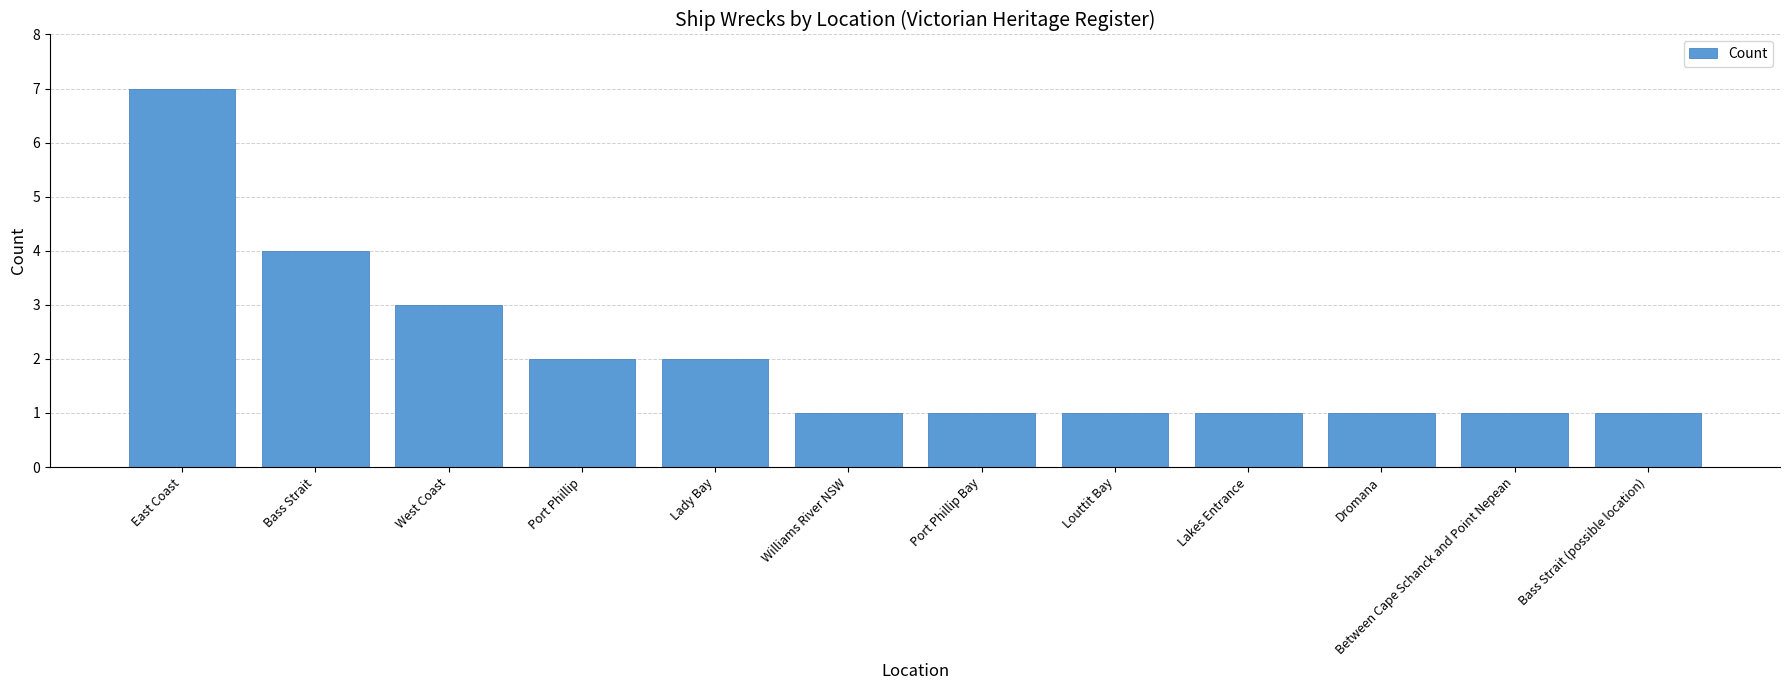

Reading right to left, transcribe all the data shown in this chart.

1	1	1	1	1	1	1	2	2	3	4	7